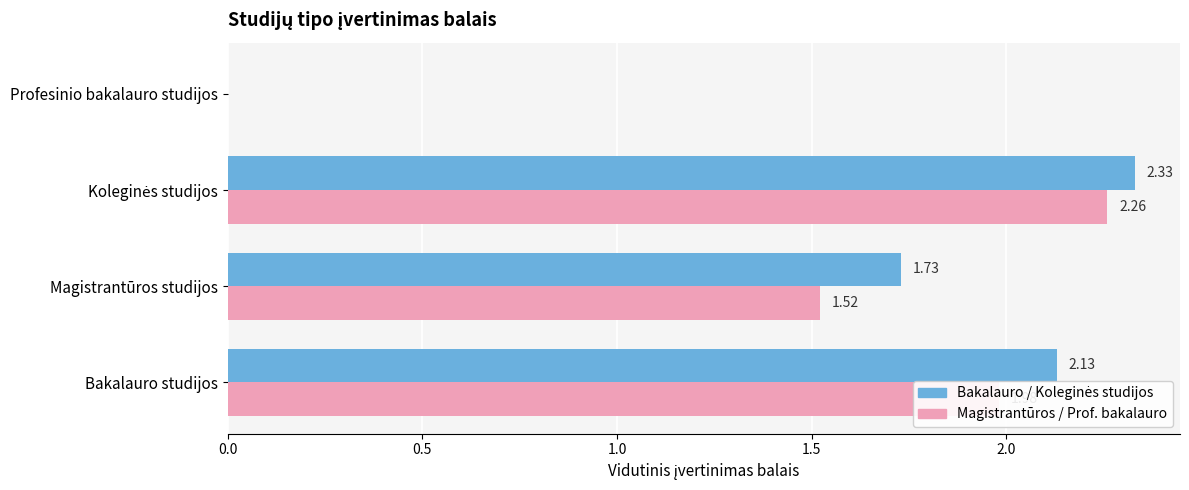

How many data points does each series have?

4